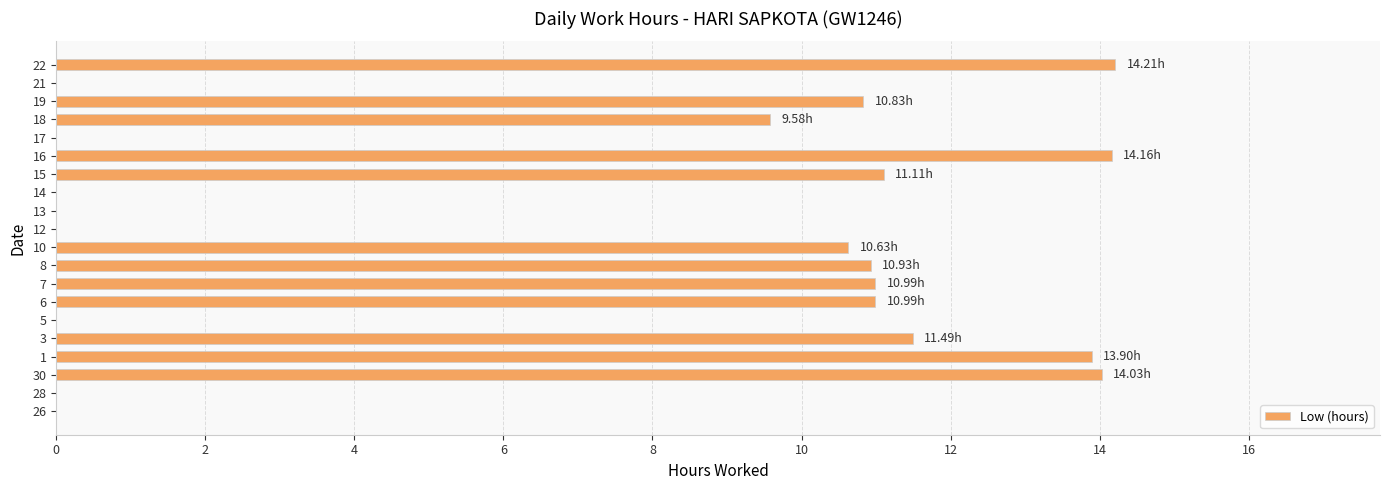

Count the number of values greater than 10.

11